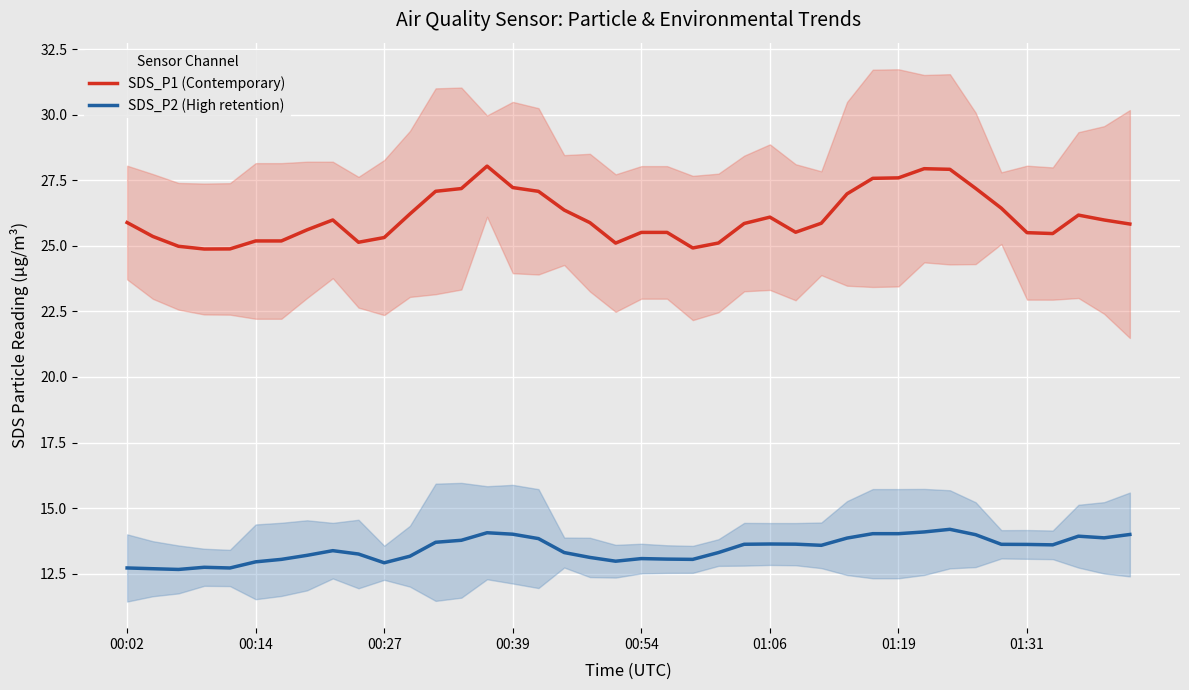

Rank the series at 39 from lowest to highest value.

SDS_P2 (High retention), SDS_P1 (Contemporary)